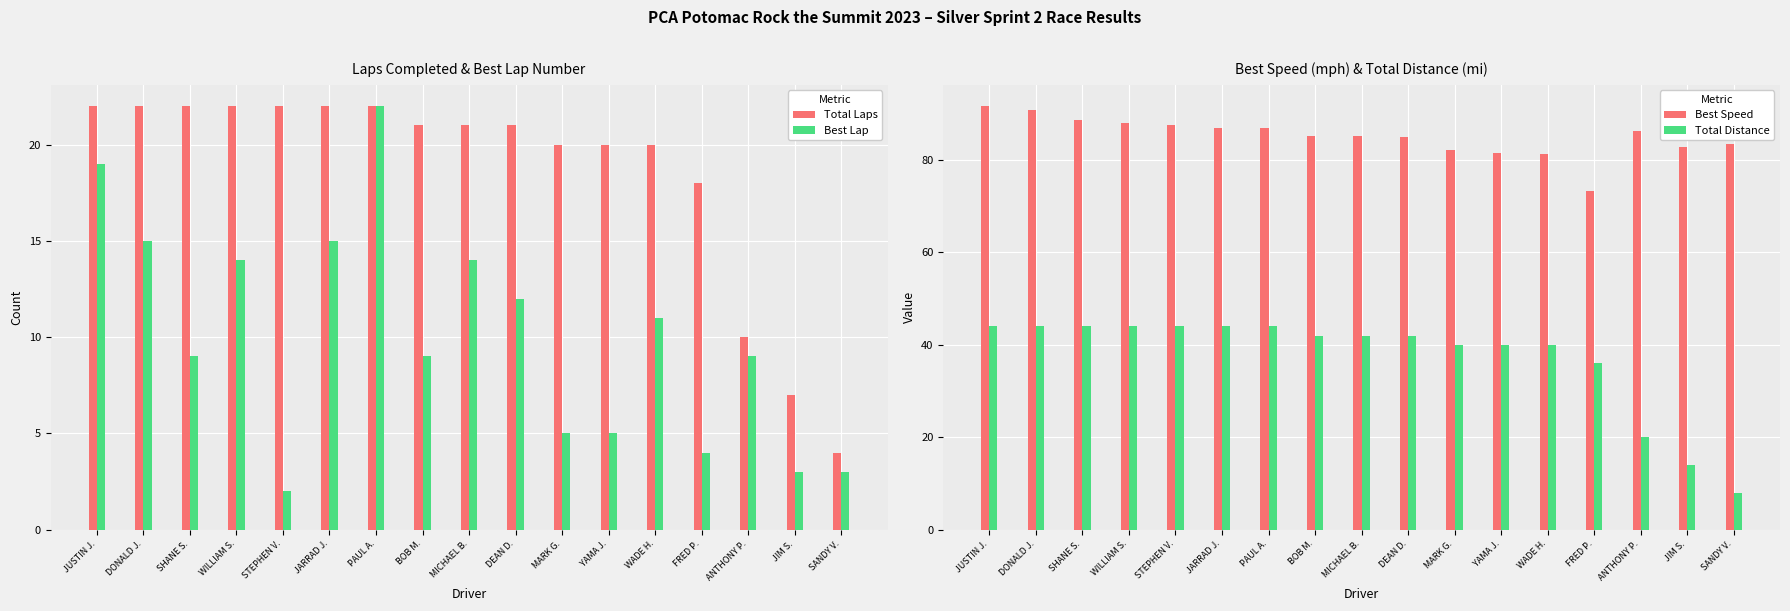

True or false: Best Speed has a value of 142.3 at MICHAEL B..

False